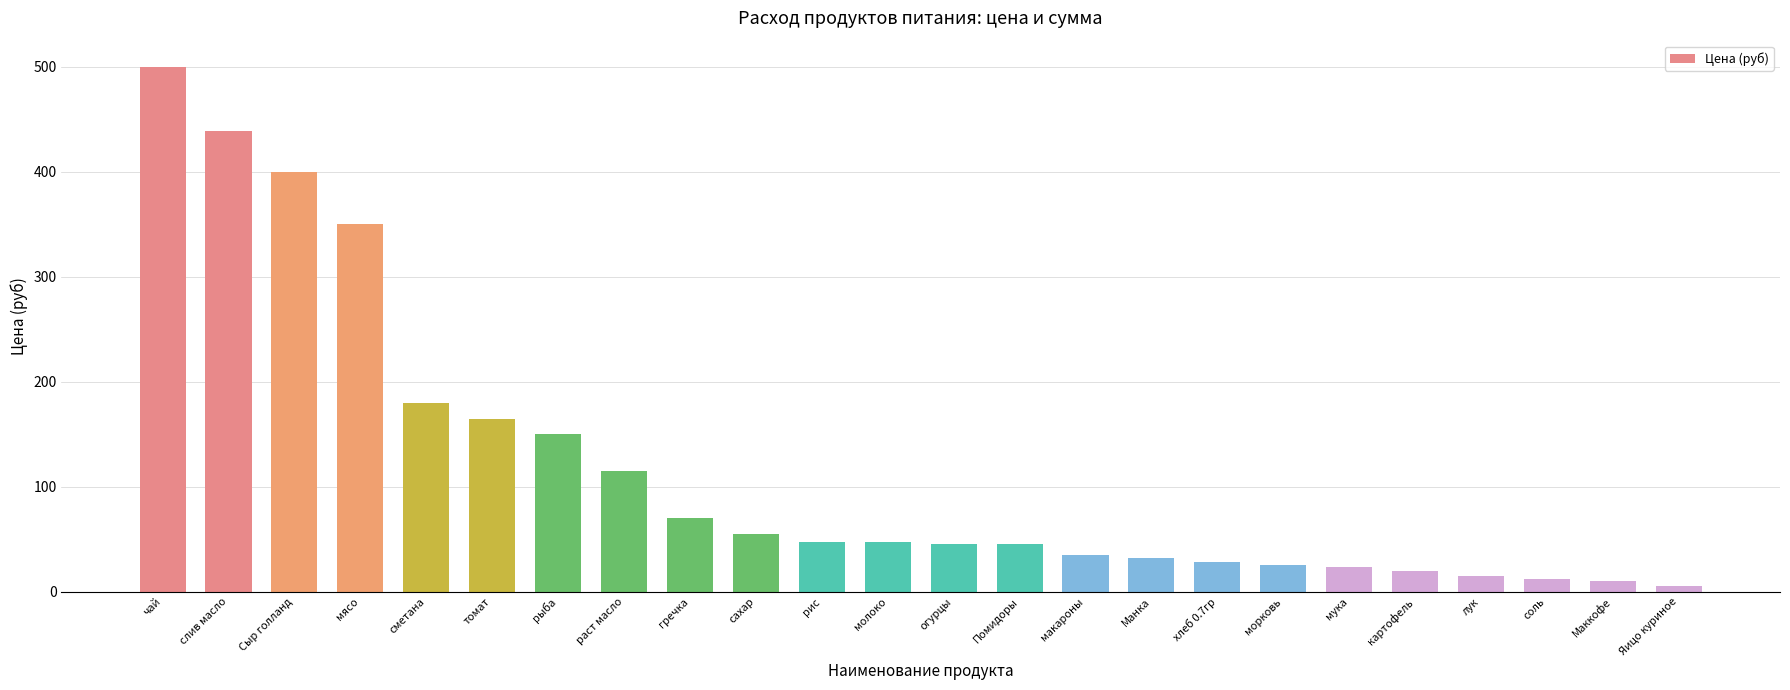

What is the greatest value displayed?

500.0